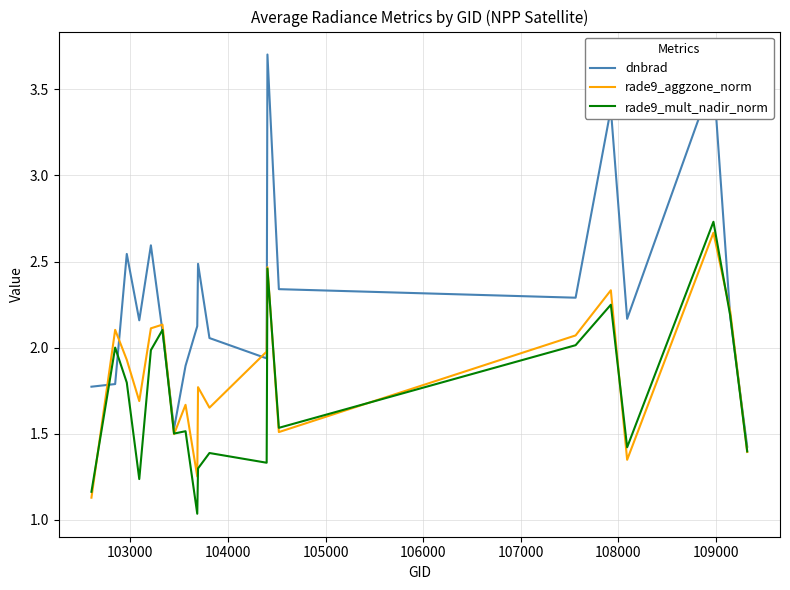

List the series in order of their overall mean, highest first.

dnbrad, rade9_aggzone_norm, rade9_mult_nadir_norm